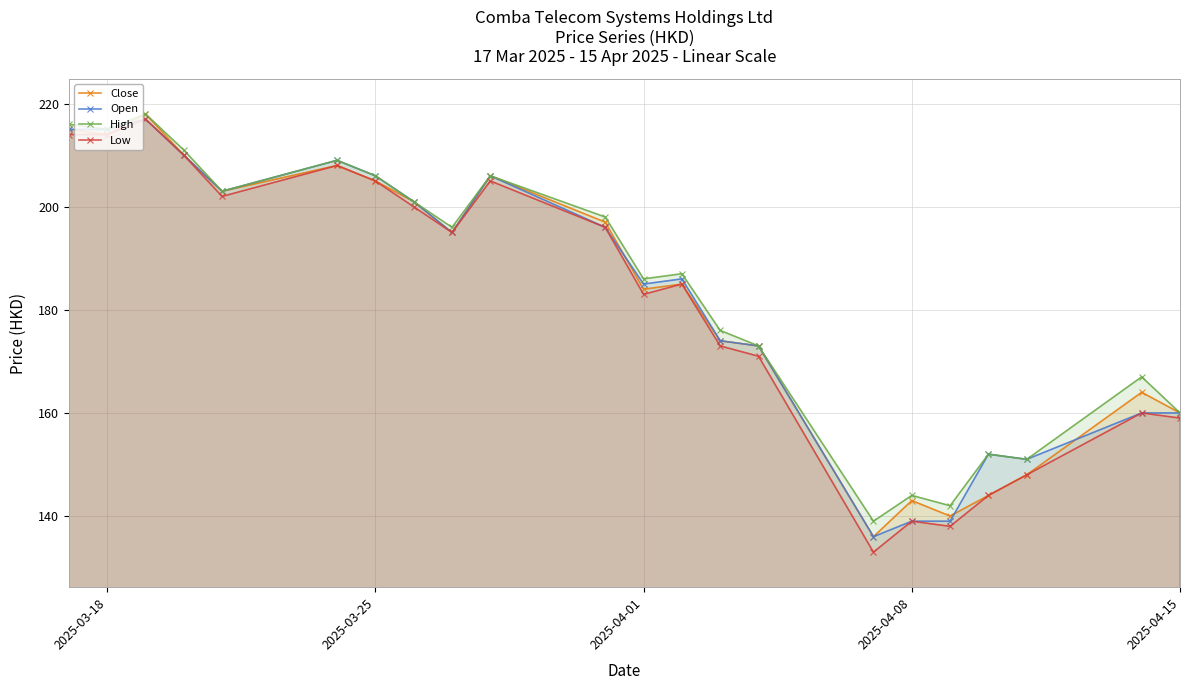

How many values in the High series exceed 196?

10